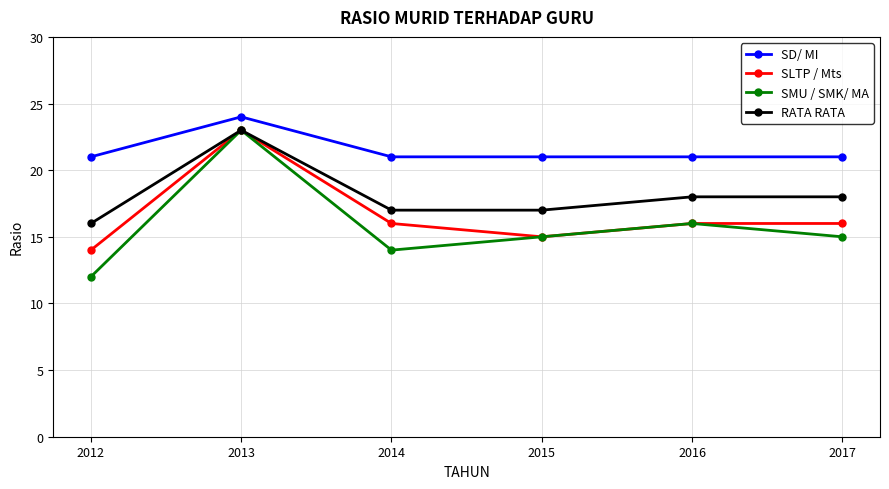

What are all the series names shown in the legend?

SD/ MI, SLTP / Mts, SMU / SMK/ MA, RATA RATA